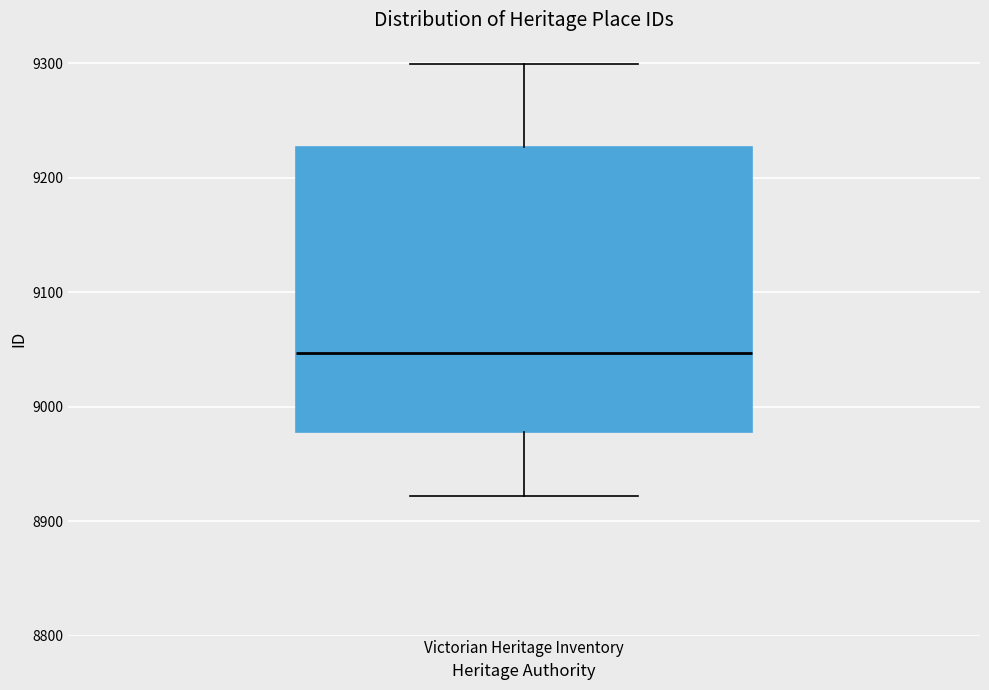

Read this box plot against the y-axis: the position of the median line, the range covered by the box, and the ends of both whiskers. The values are not printed on the chart, so give them approximately, as read against the axis.

median 9050, box 8980 to 9230, whiskers 8920 to 9300